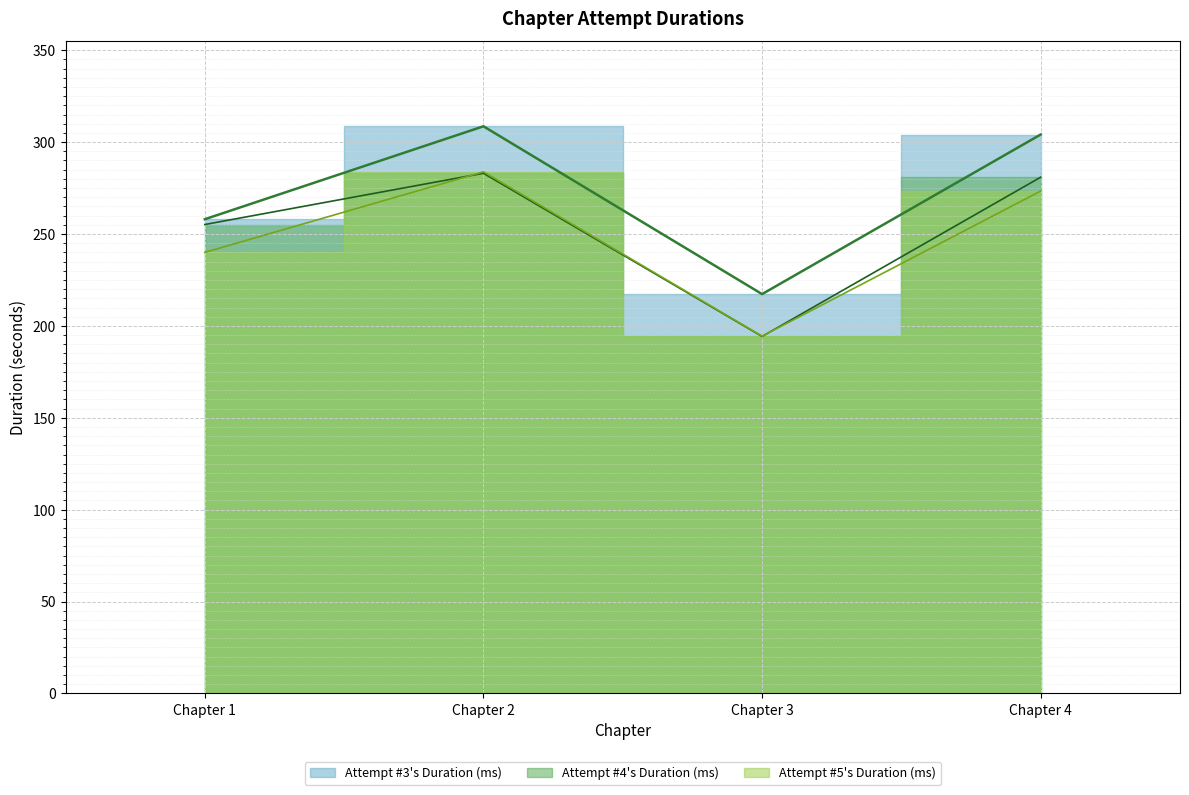

At Chapter 3, list the series in order from largest to smallest.

Attempt #3's Duration (ms), Attempt #5's Duration (ms), Attempt #4's Duration (ms)